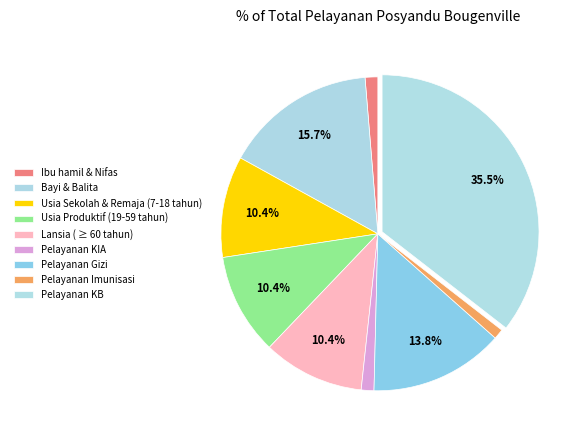

Rank the categories by value from highest to lowest.

Pelayanan KB, Bayi & Balita, Pelayanan Gizi, Usia Sekolah & Remaja (7-18 tahun), Usia Produktif (19-59 tahun), Lansia ( ≥ 60 tahun), Ibu hamil & Nifas, Pelayanan KIA, Pelayanan Imunisasi